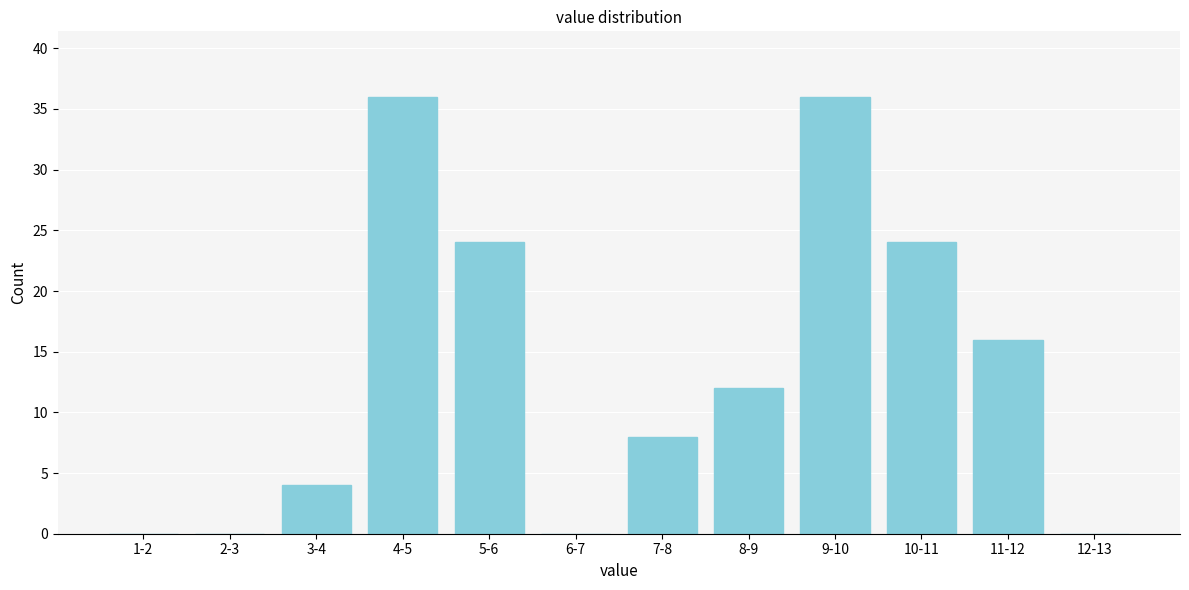

Reading left to right, transcribe all the data shown in this chart.

1-2=0	2-3=0	3-4=4	4-5=36	5-6=24	6-7=0	7-8=8	8-9=12	9-10=36	10-11=24	11-12=16	12-13=0